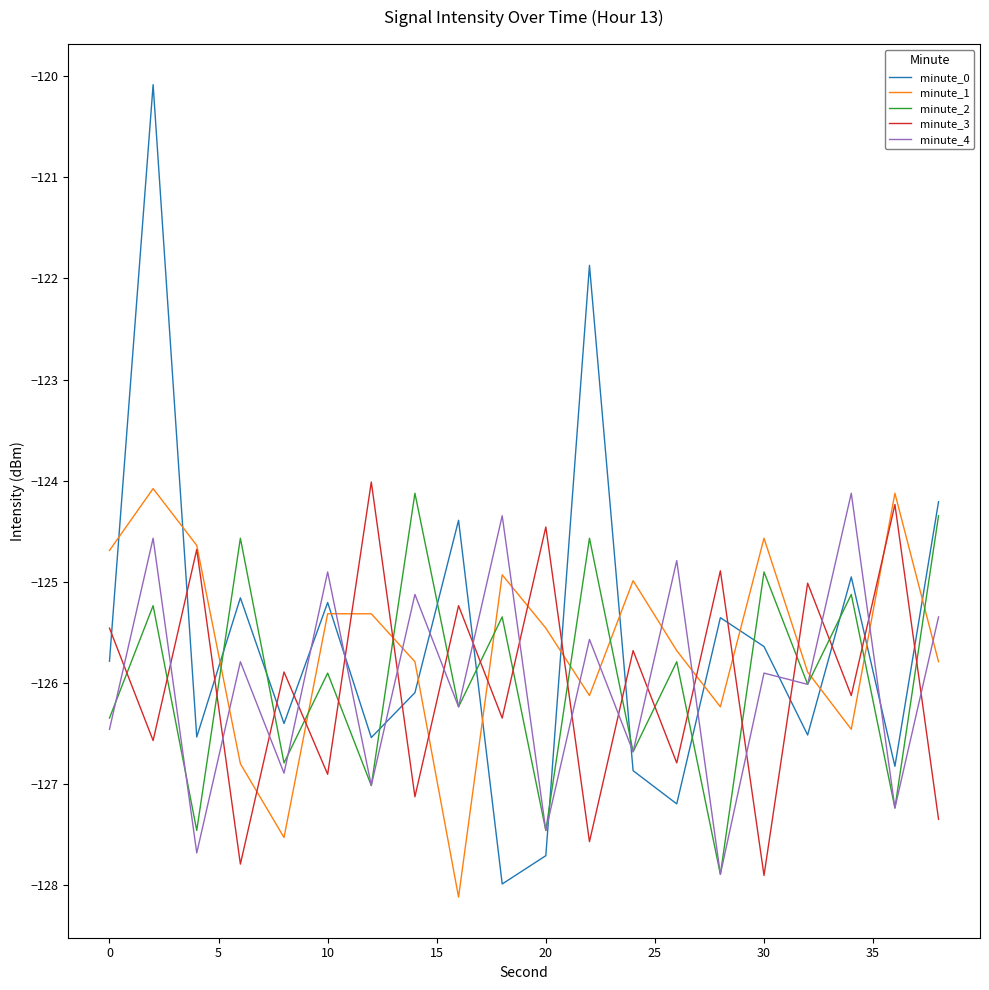

What is the minimum value for minute_3?

-127.9